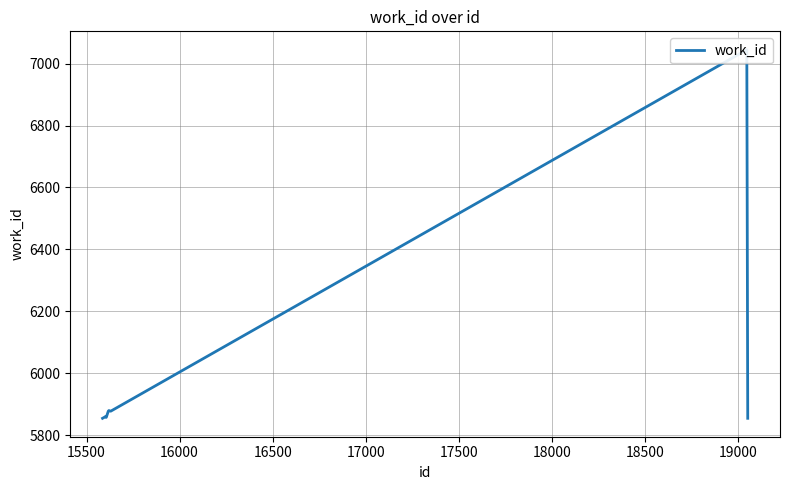

The chart shows a value of 10122 at 16500. True or false?

False